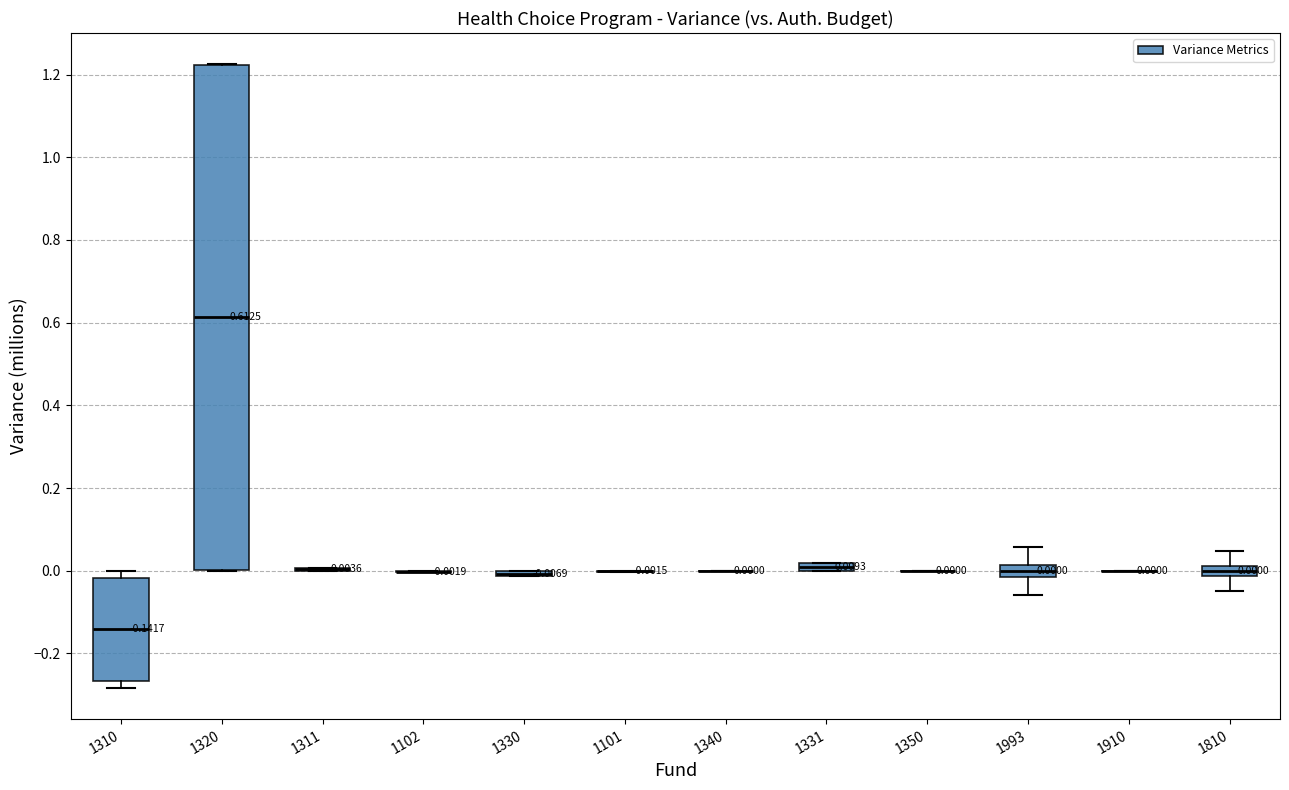

Comparing the boxes themselves (not the whiskers), which one is the tallest?

1320